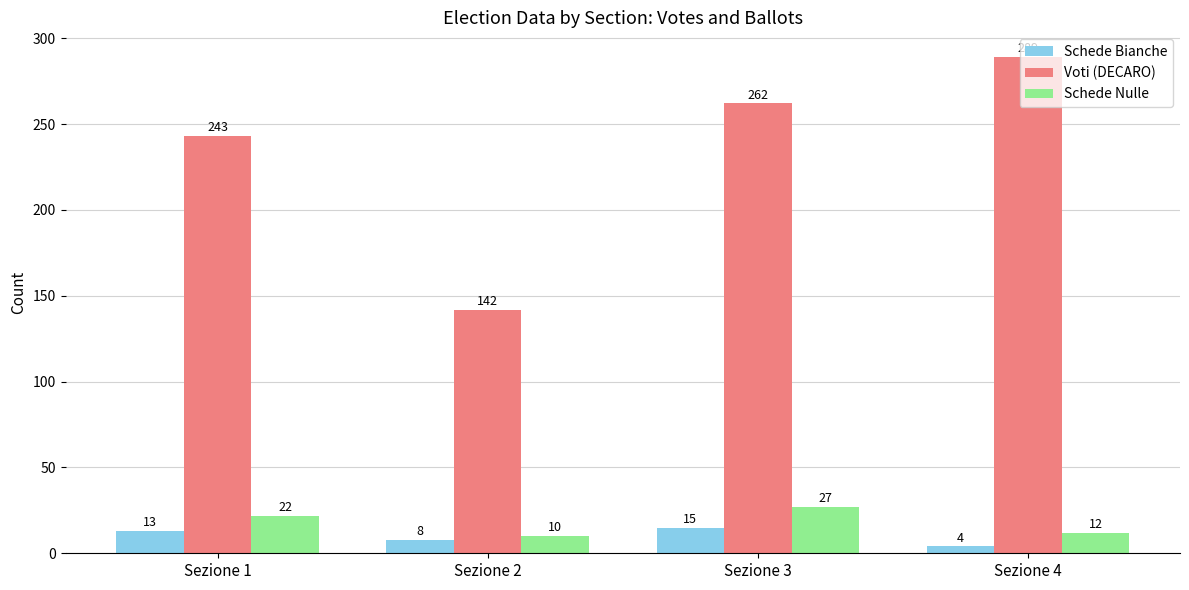

At which category is the sum across all series the highest?

Sezione 4